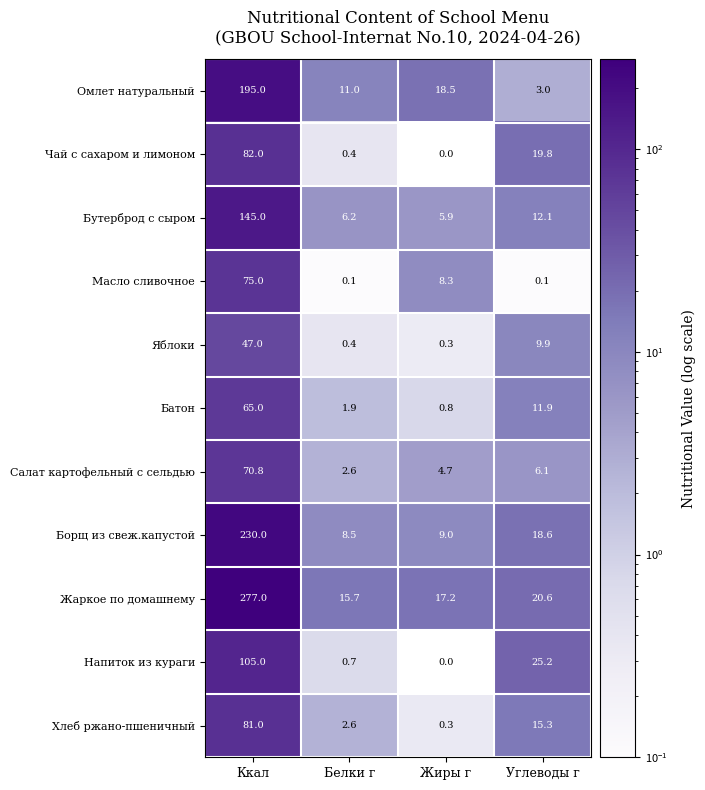

What is the difference between the maximum and second lowest values in the Напиток из кураги series?

104.3